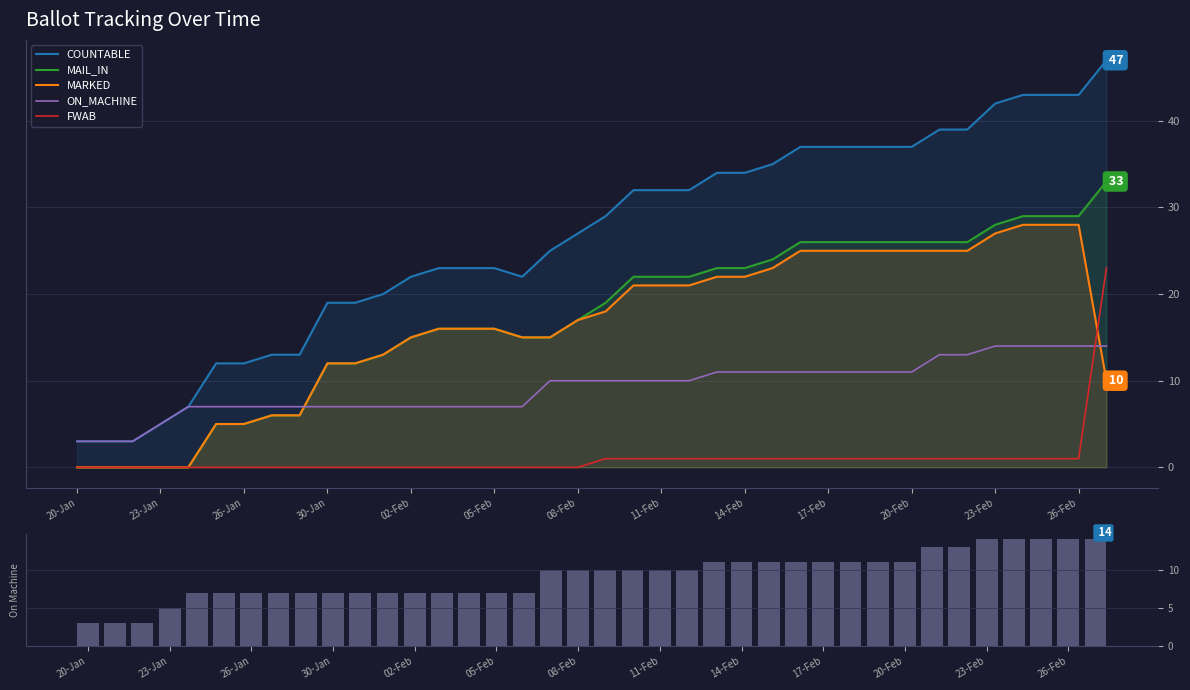

How many data points in MARKED are above 17?

18